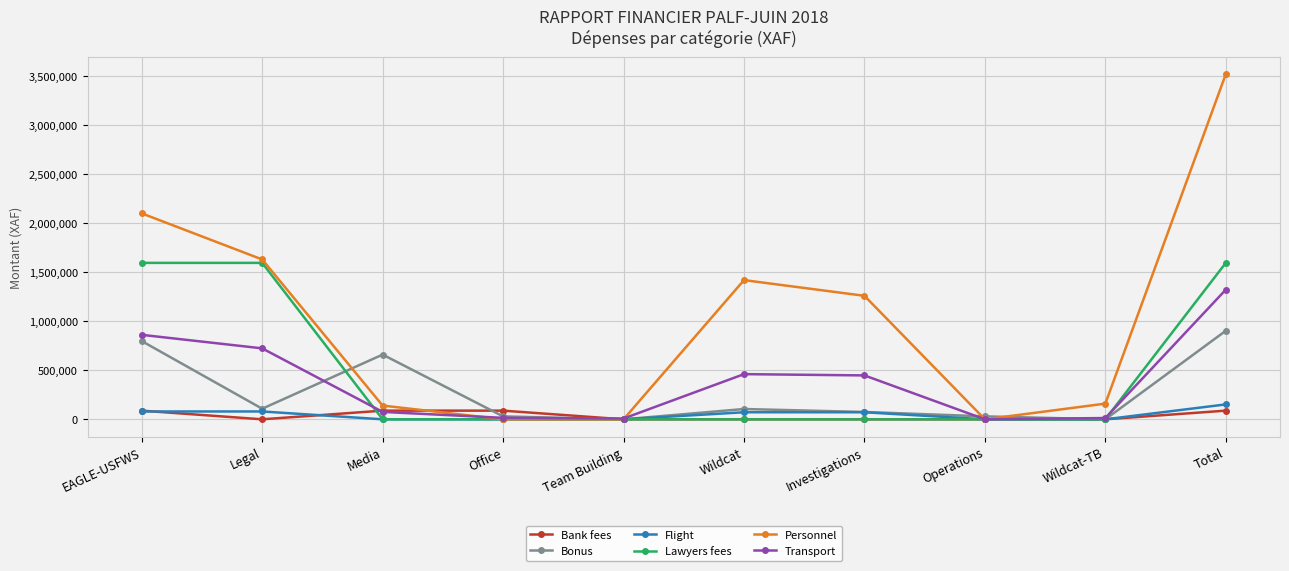

What is the label of the 2nd point from the right?

Wildcat-TB